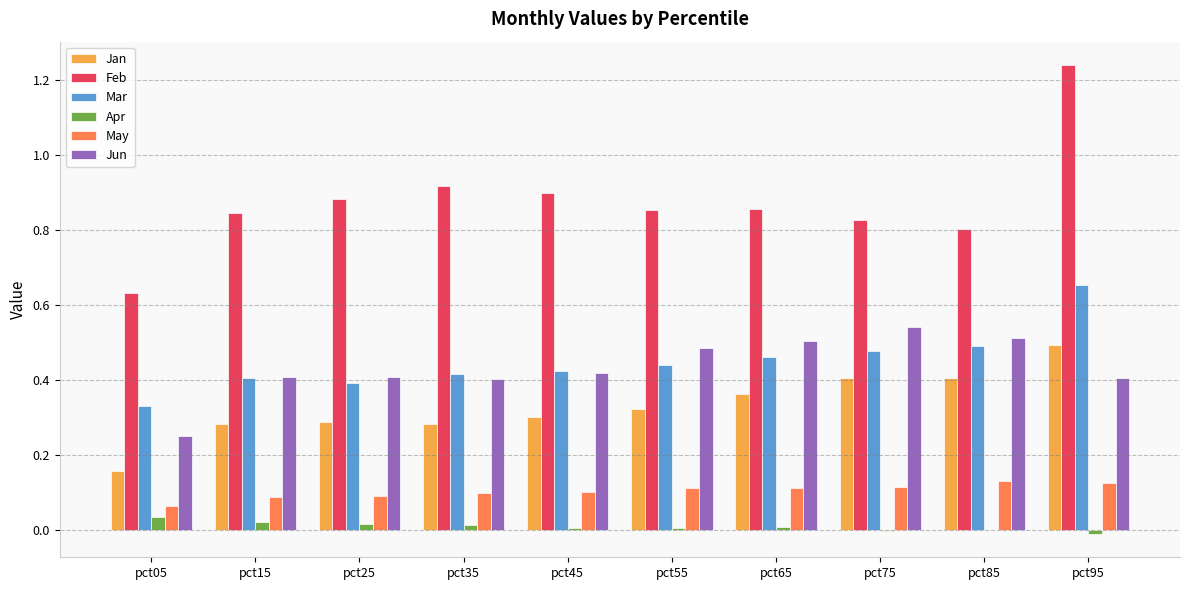

Which series has the largest total across all categories?

Feb